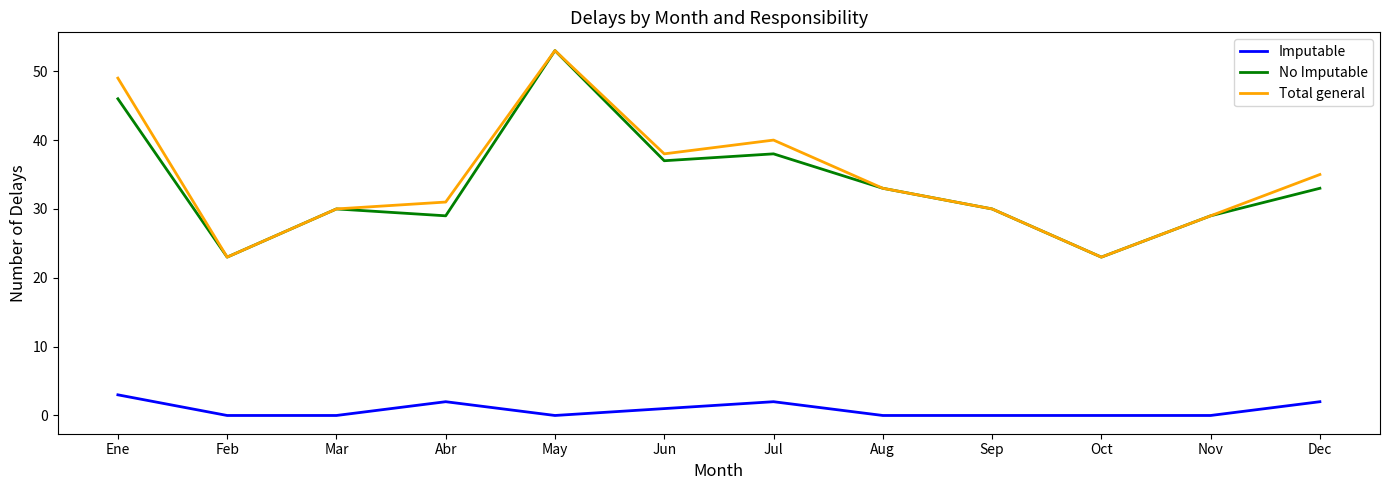

Where is Imputable nearest to the value 1?

Jun